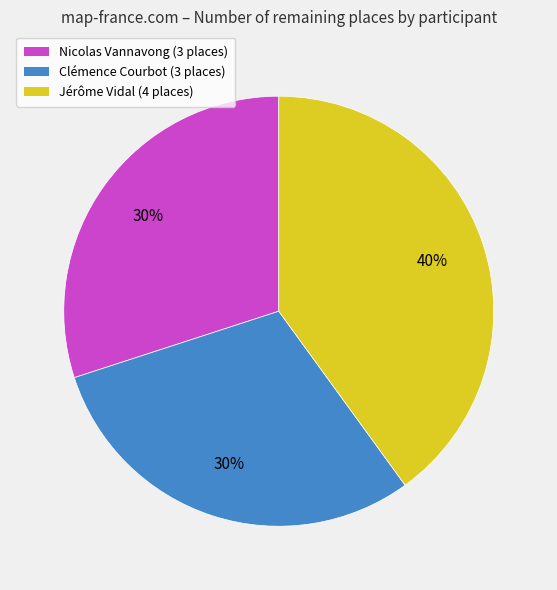

To the nearest percent, what is the difference between the Clémence Courbot and Jérôme Vidal slice percentages?

10%